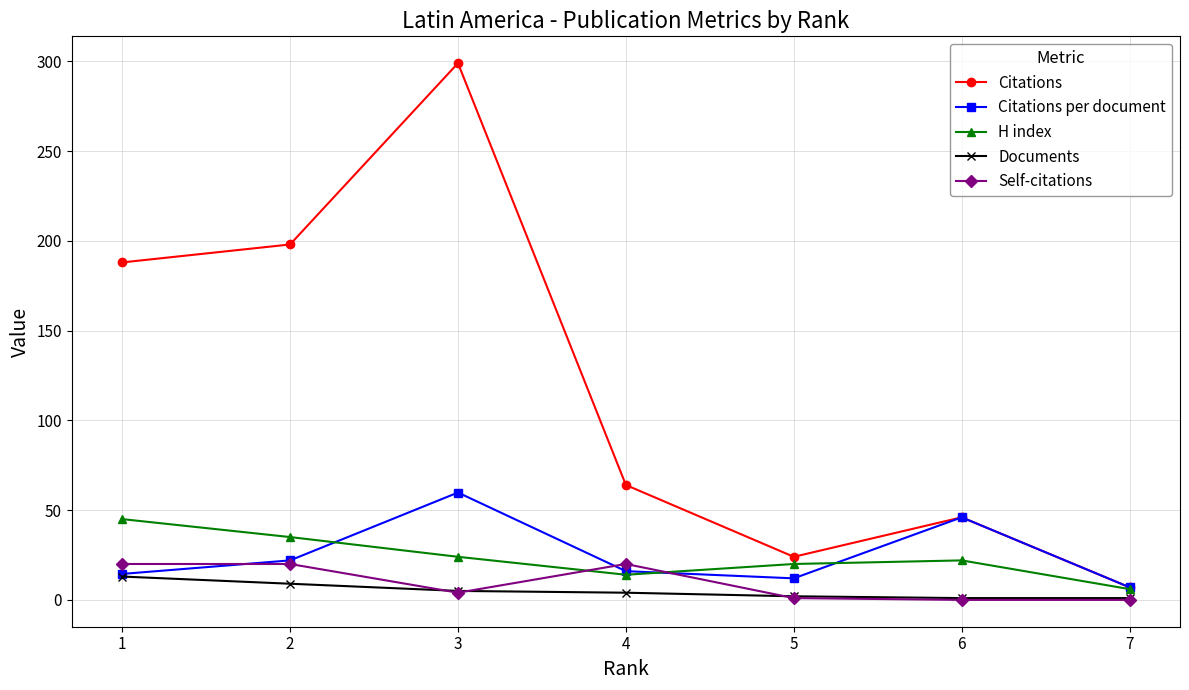

What is the difference between the highest and lowest values at 3?

295.0